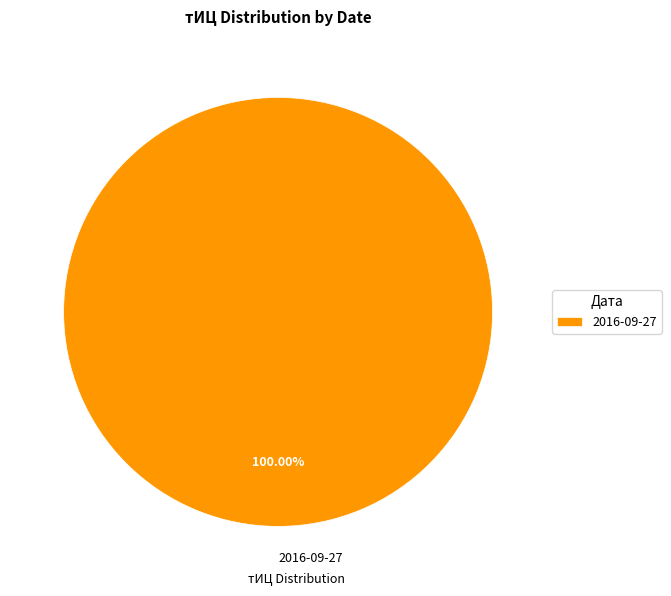

Which slice represents more than half of the pie?

2016-09-27